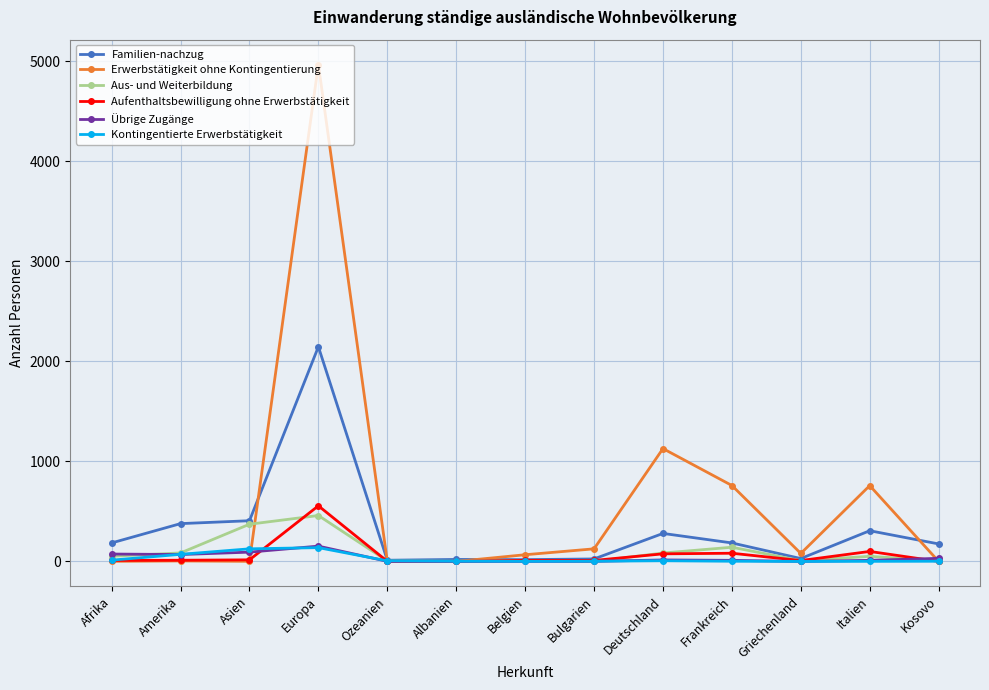

True or false: Kontingentierte Erwerbstätigkeit has more than 0 points higher than both neighbors.

True